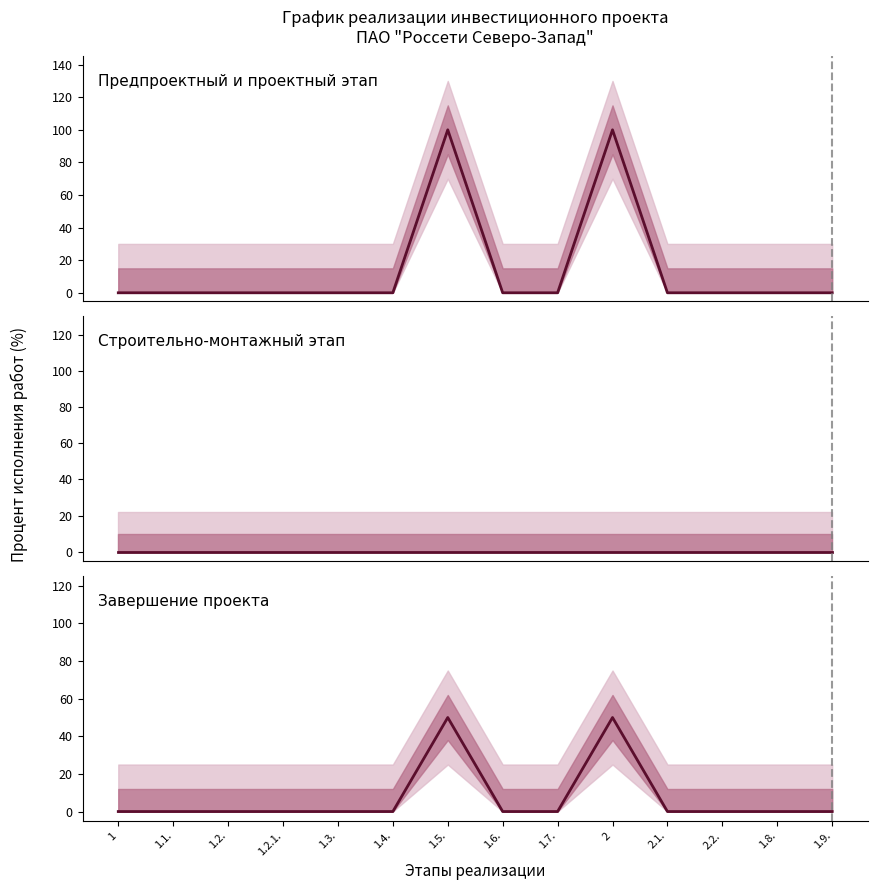

Which series has the widest spread of values?

Предпроектный и проектный этап